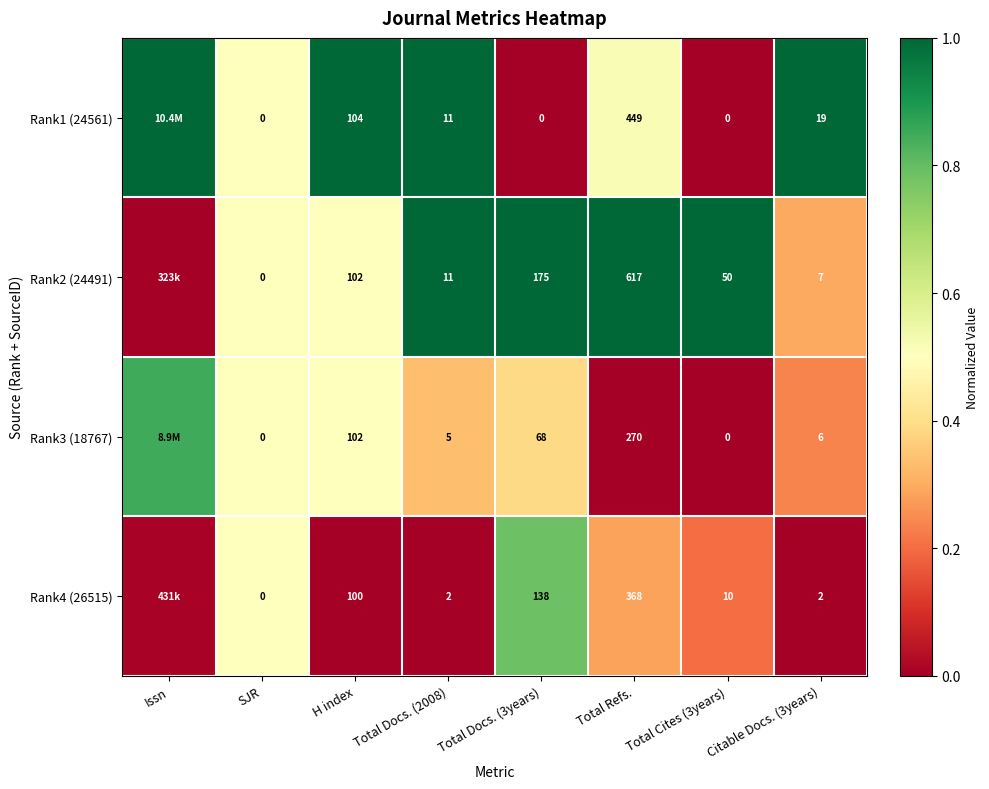

Is the value of Rank3 (18767) at H index greater than the value of Rank1 (24561) at Total Docs. (3years)?

Yes